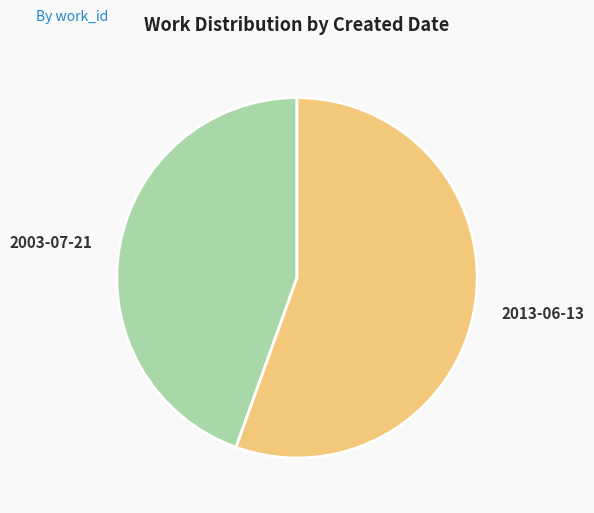

Is there a majority slice in this chart?

Yes